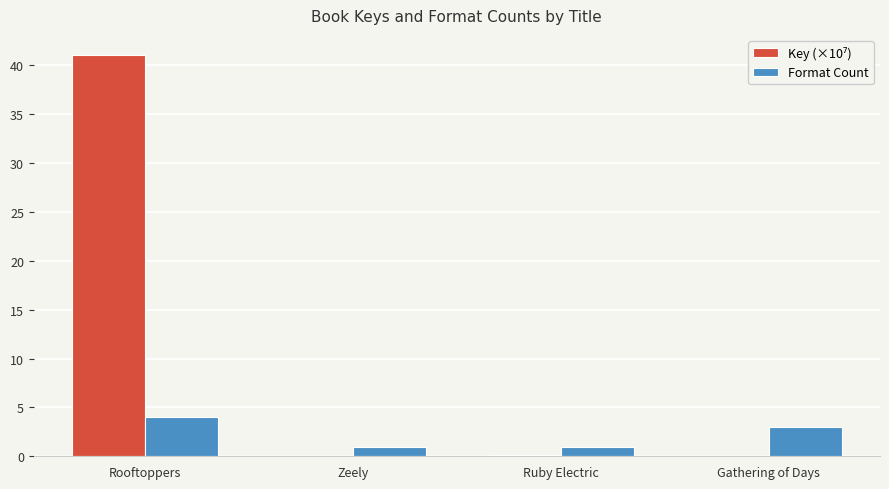

At which category is the sum across all series the highest?

Rooftoppers